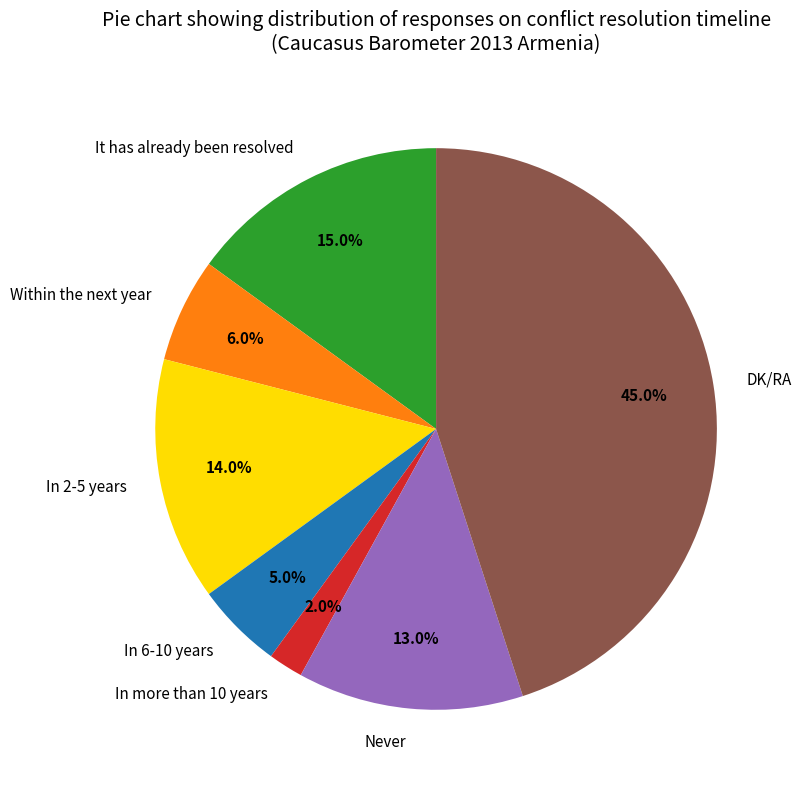

Which has a higher value, It has already been resolved or Within the next year?

It has already been resolved